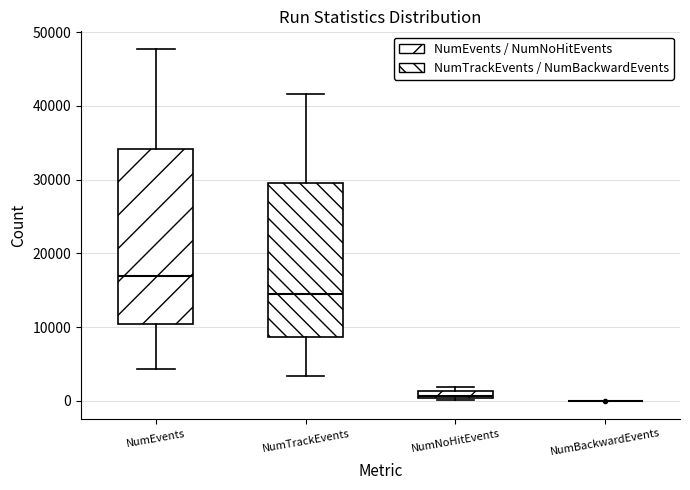

Comparing the boxes themselves (not the whiskers), which one is the tallest?

NumEvents